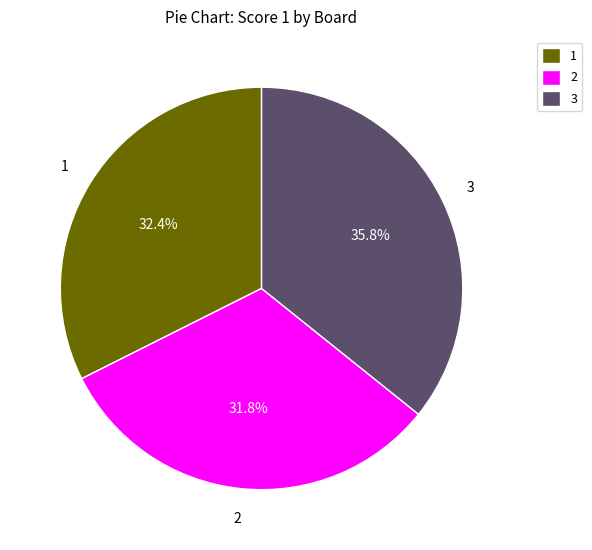

Is there a majority slice in this chart?

No